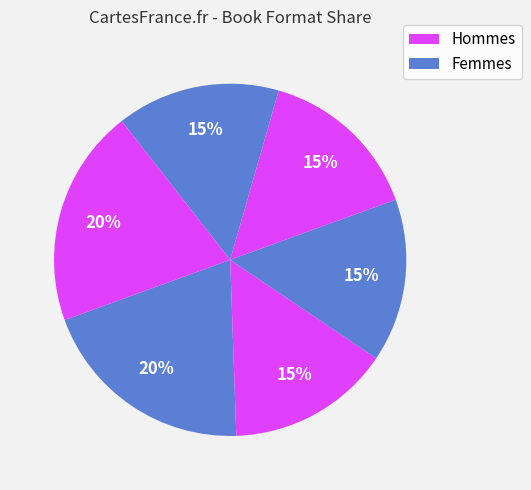

Count the number of slices in the pie.

6